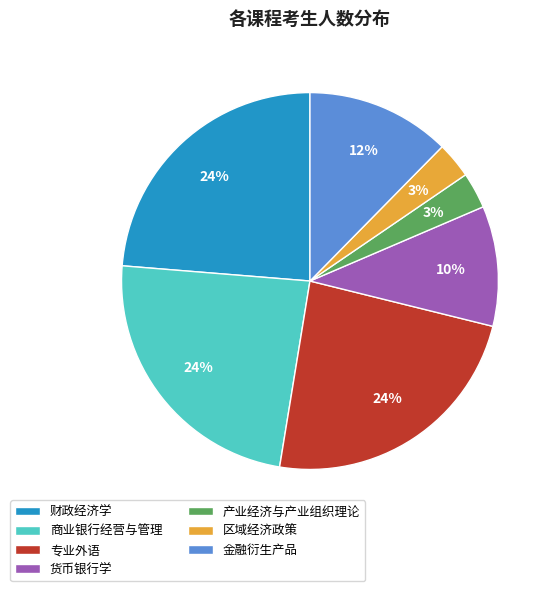

How many slices are in this pie chart?

7